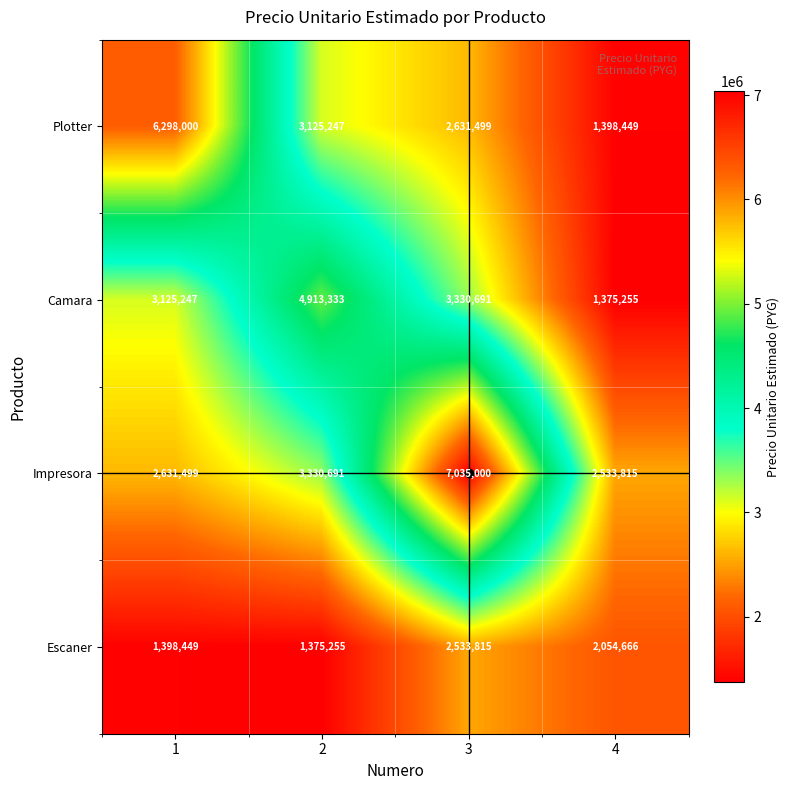

What is the average value of the Impresora series?

3882751